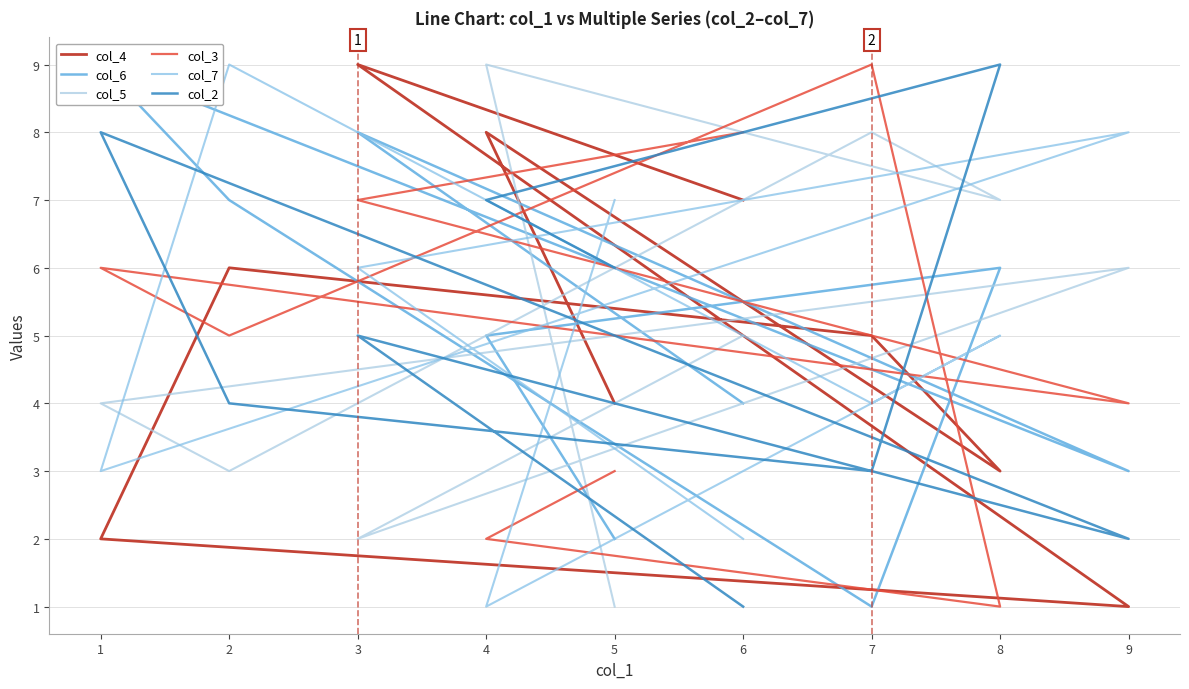

Between 1 and 7, which series saw the biggest shift?

col_6